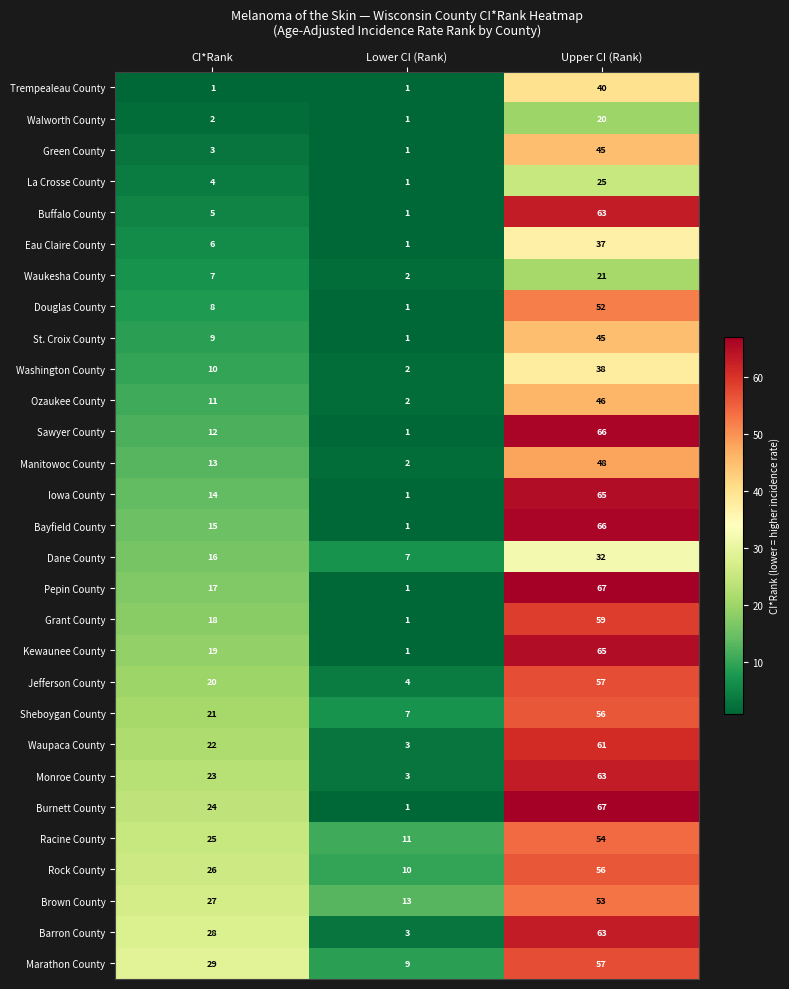

What is the difference between the Douglas County values at Upper CI (Rank) and CI*Rank?

44